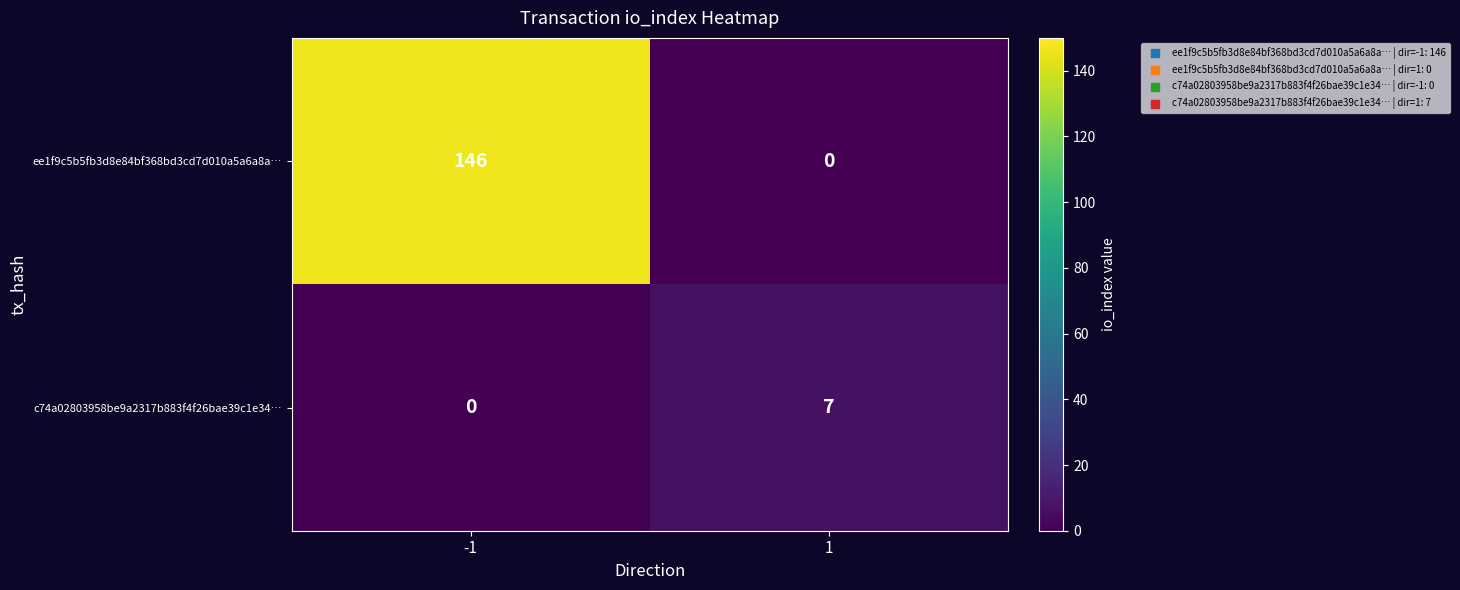

Read the c74a02803958be9a2317b883f4f26bae39c1e34… value at 1.

7